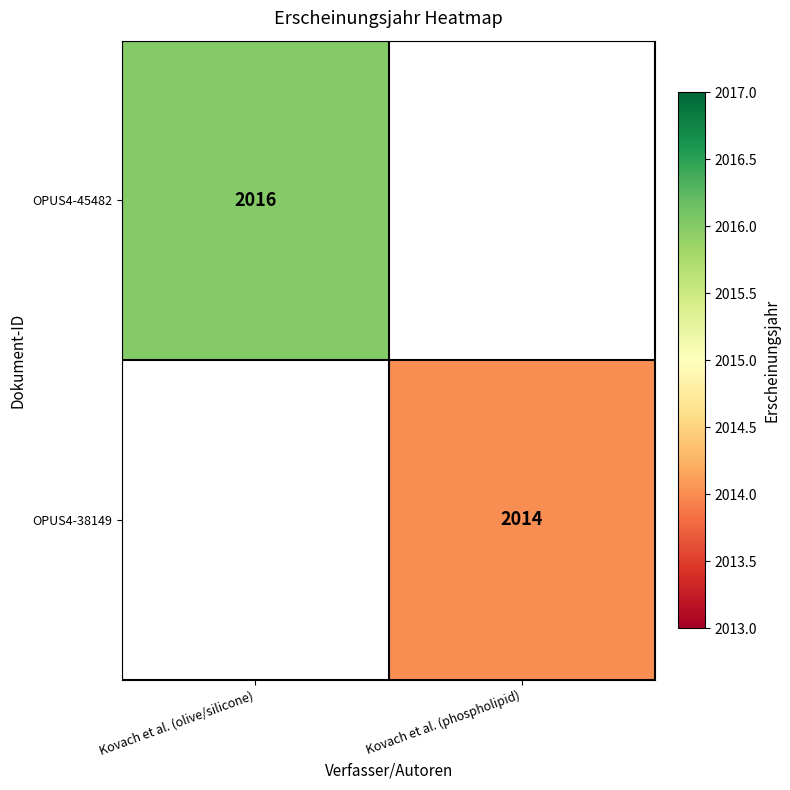

The OPUS4-45482 series shows 2016 at Kovach et al. (olive/silicone). True or false?

True